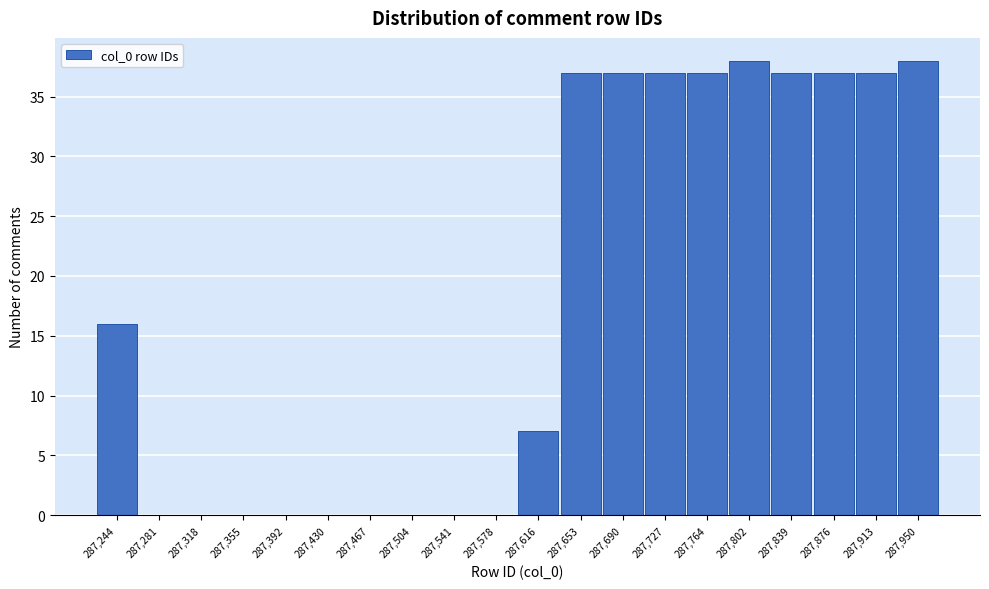

Reading left to right, transcribe all the data shown in this chart.

287,244=16	287,281=0	287,318=0	287,355=0	287,392=0	287,430=0	287,467=0	287,504=0	287,541=0	287,578=0	287,616=7	287,653=37	287,690=37	287,727=37	287,764=37	287,802=38	287,839=37	287,876=37	287,913=37	287,950=38